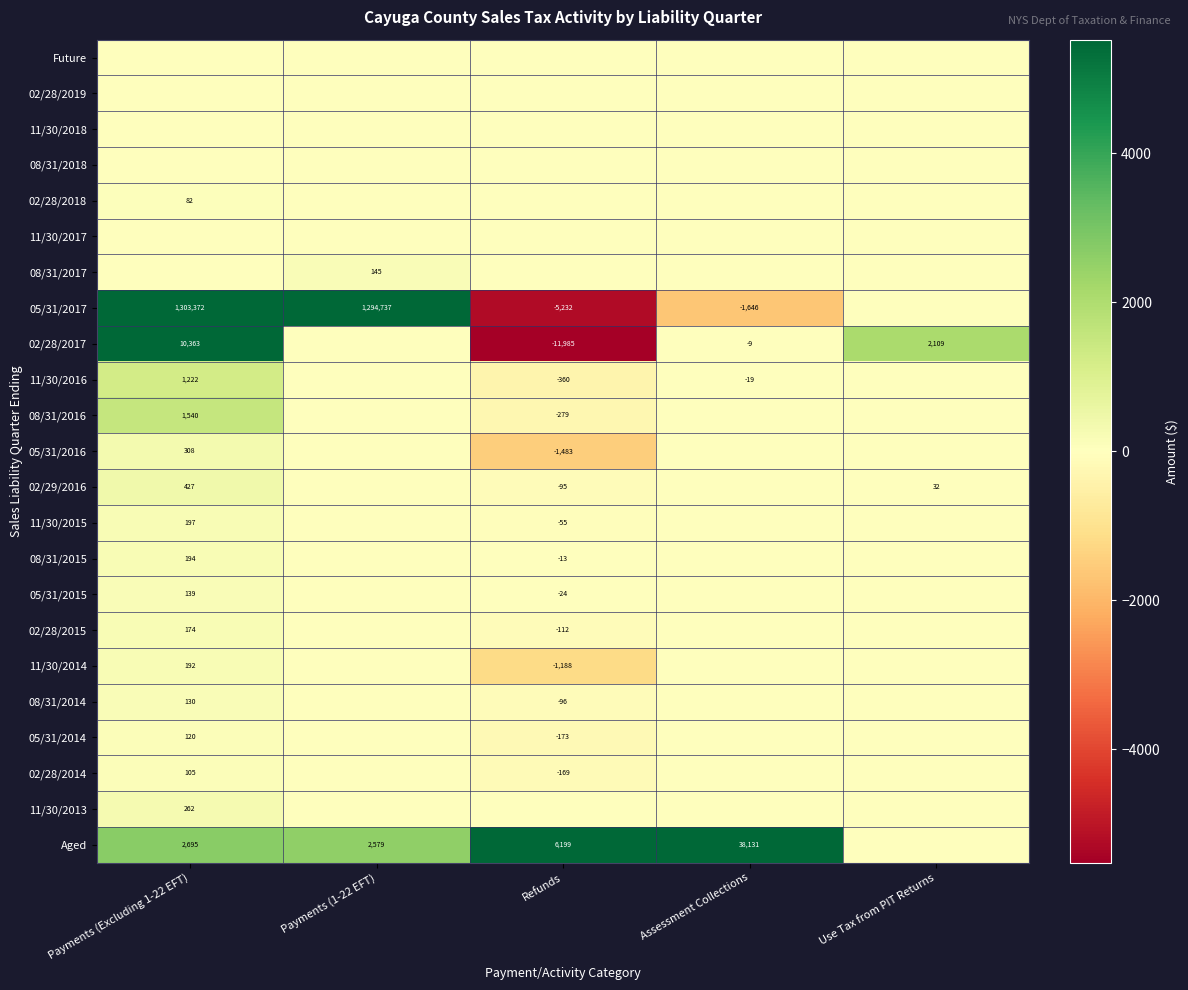

The 11/30/2016 series shows 2105.1 at Payments (Excluding 1-22 EFT). True or false?

False